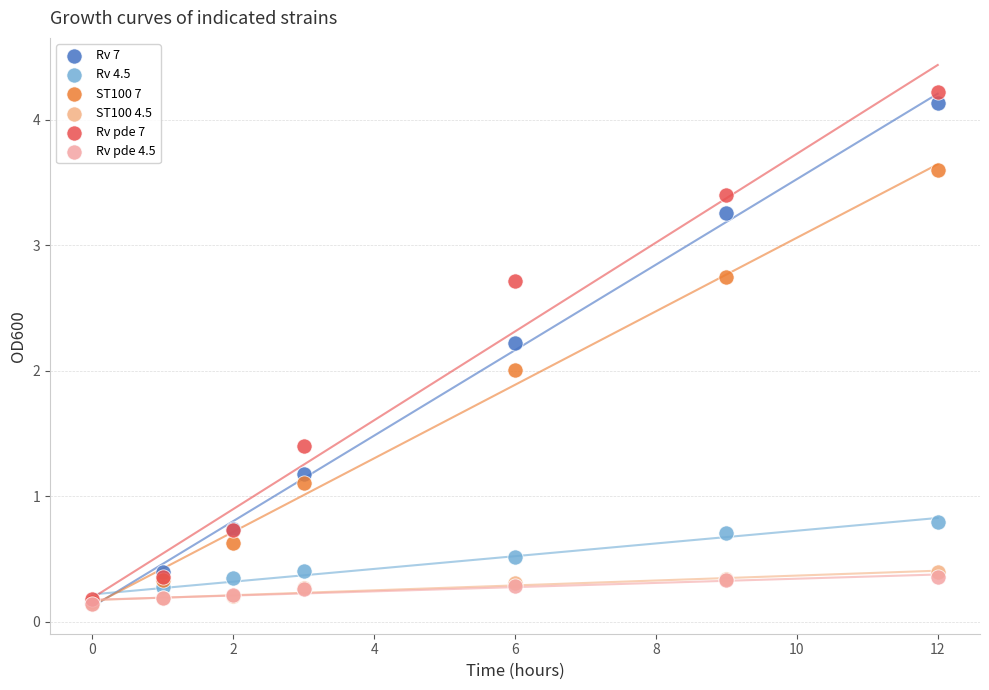

Which series reaches the maximum Y coordinate?

Rv pde 7